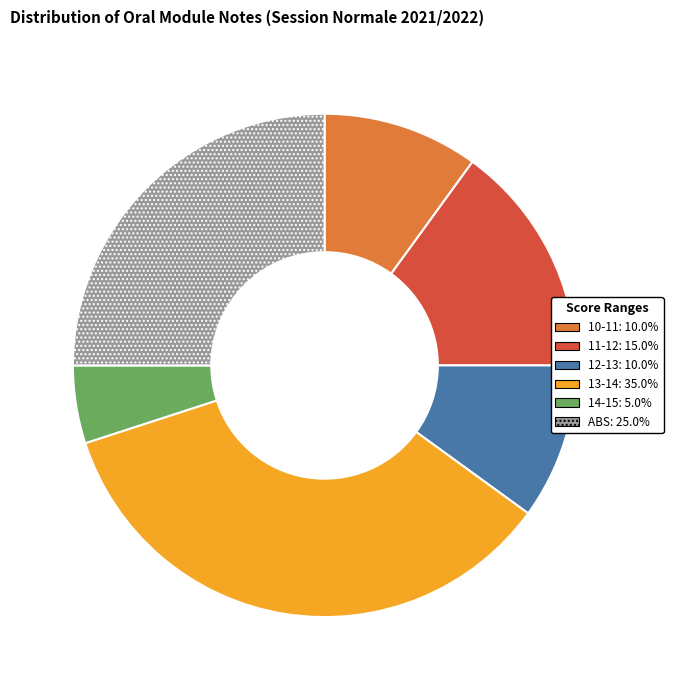

Is there a majority slice in this chart?

No